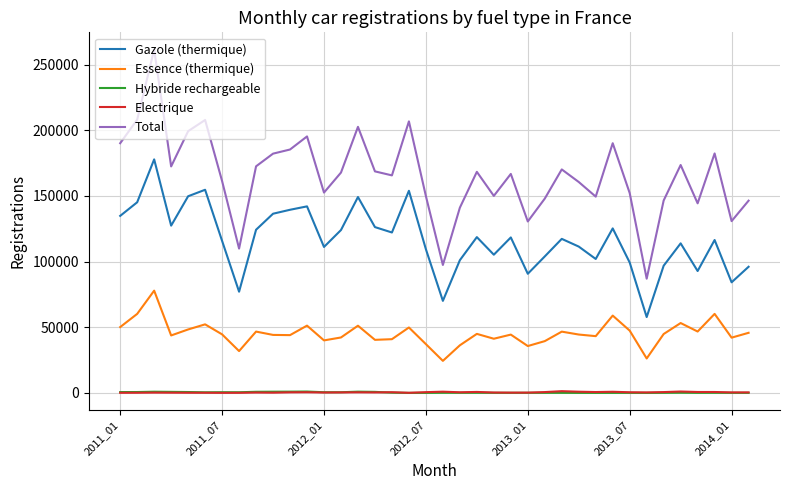

True or false: Electrique and Gazole (thermique) intersect in this chart.

False